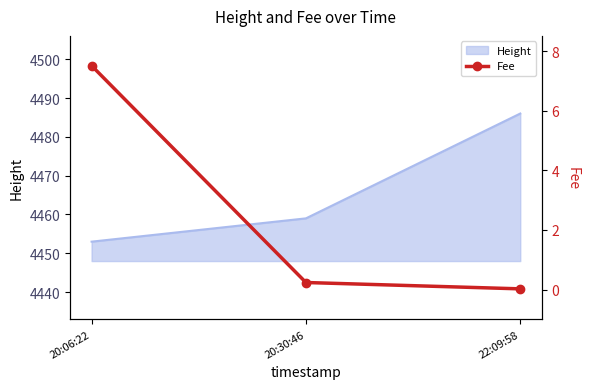

True or false: Height has a value of 4486 at 22:09:58.

True